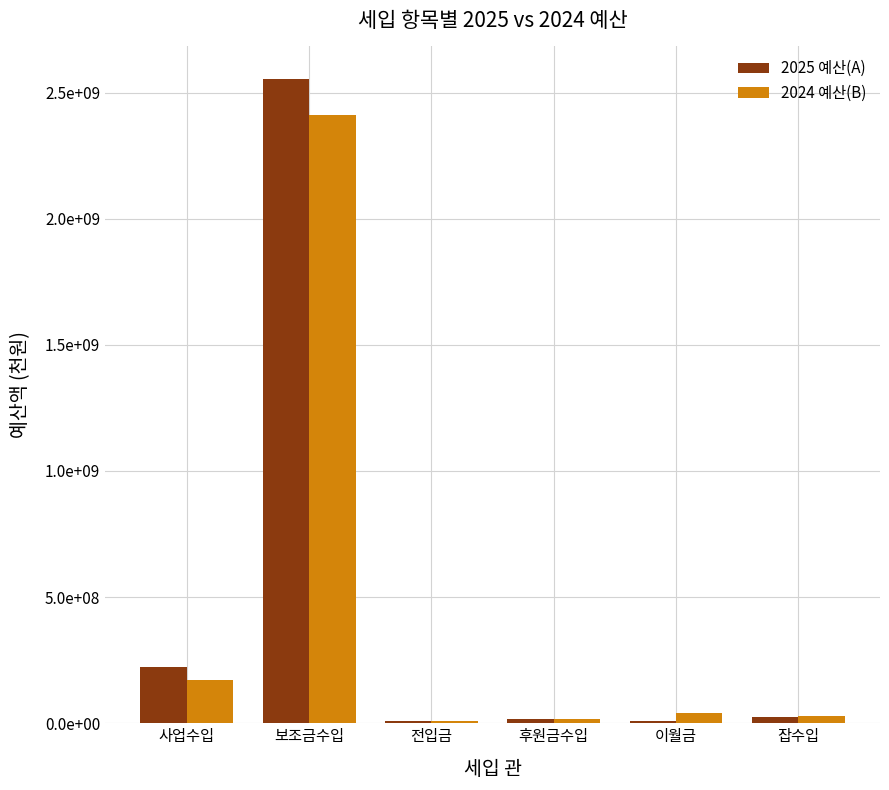

Does the chart contain stacked bars?

No